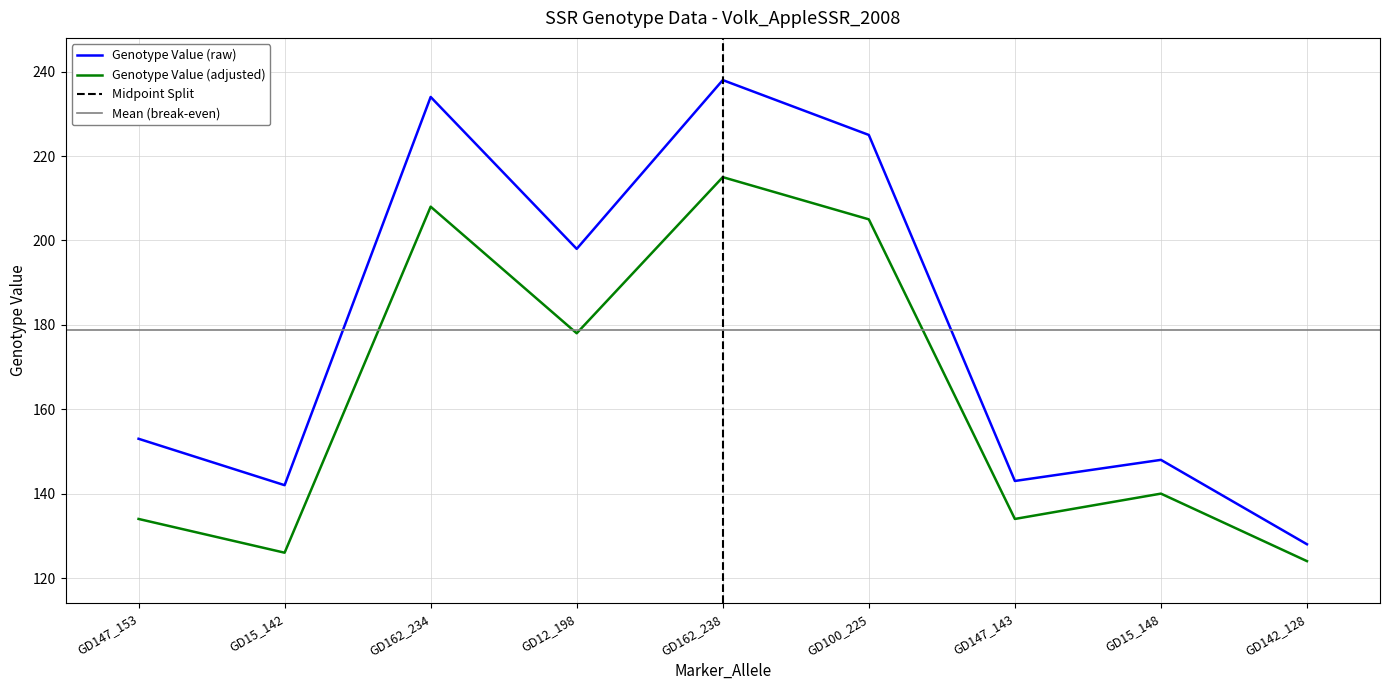

Which label corresponds to the smallest value in the chart?

GD142_128